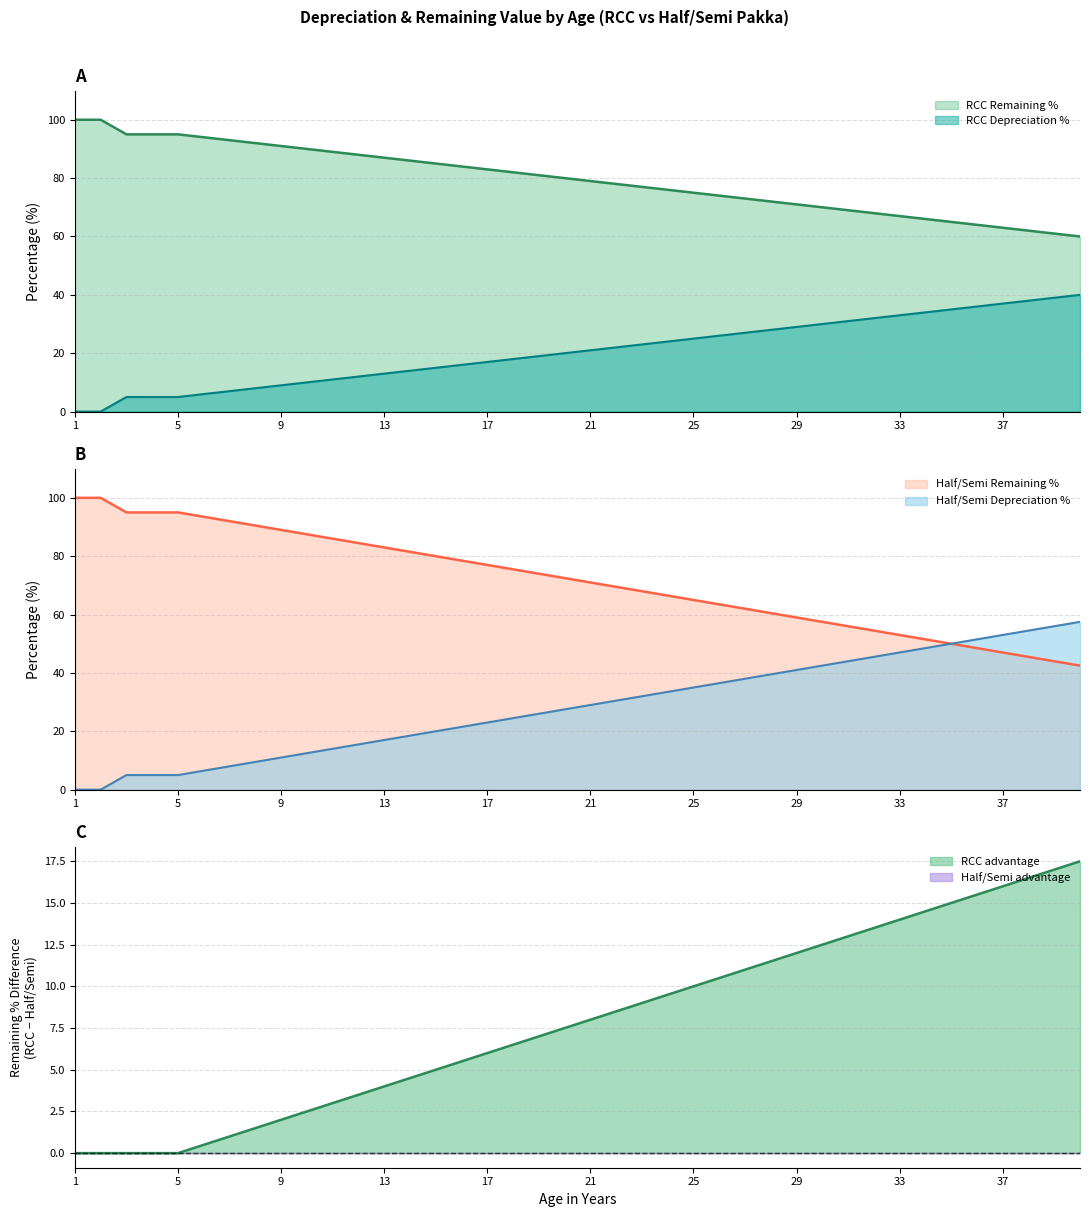

Which label corresponds to the smallest value in the chart?

1